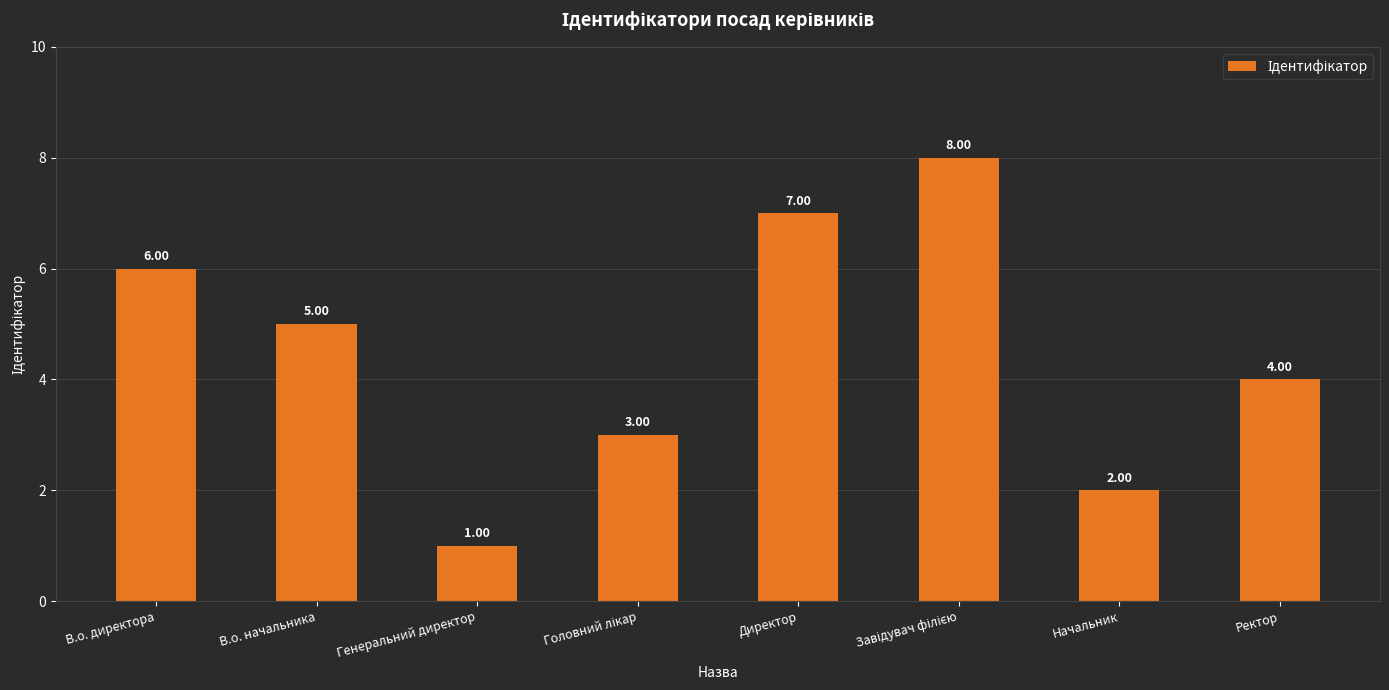

The value at В.о. директора is 6. True or false?

True